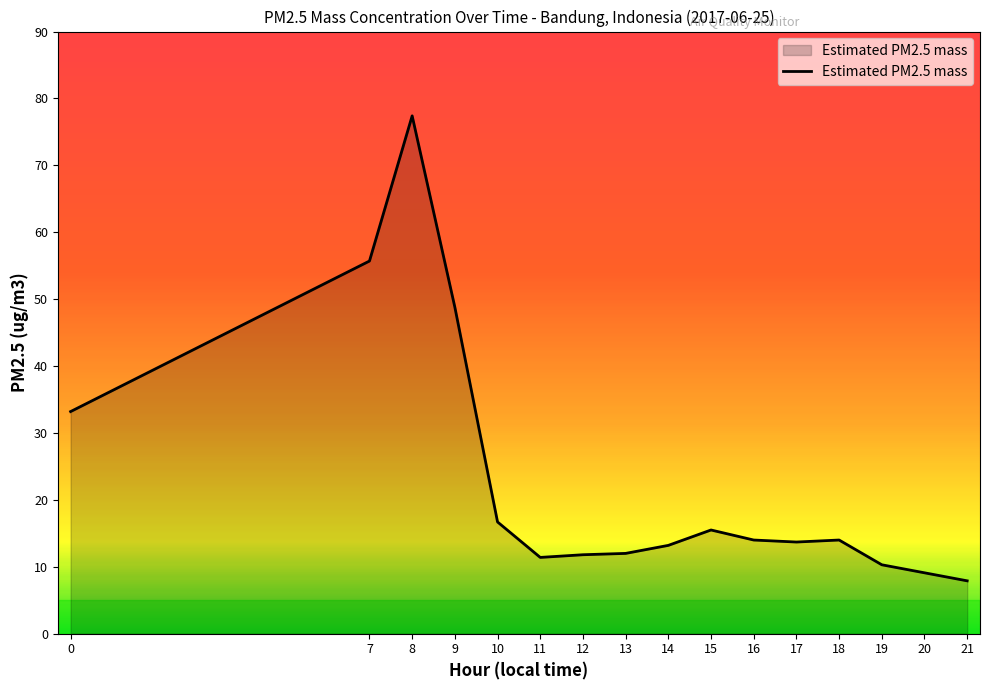

How many lines are shown in the chart?

1